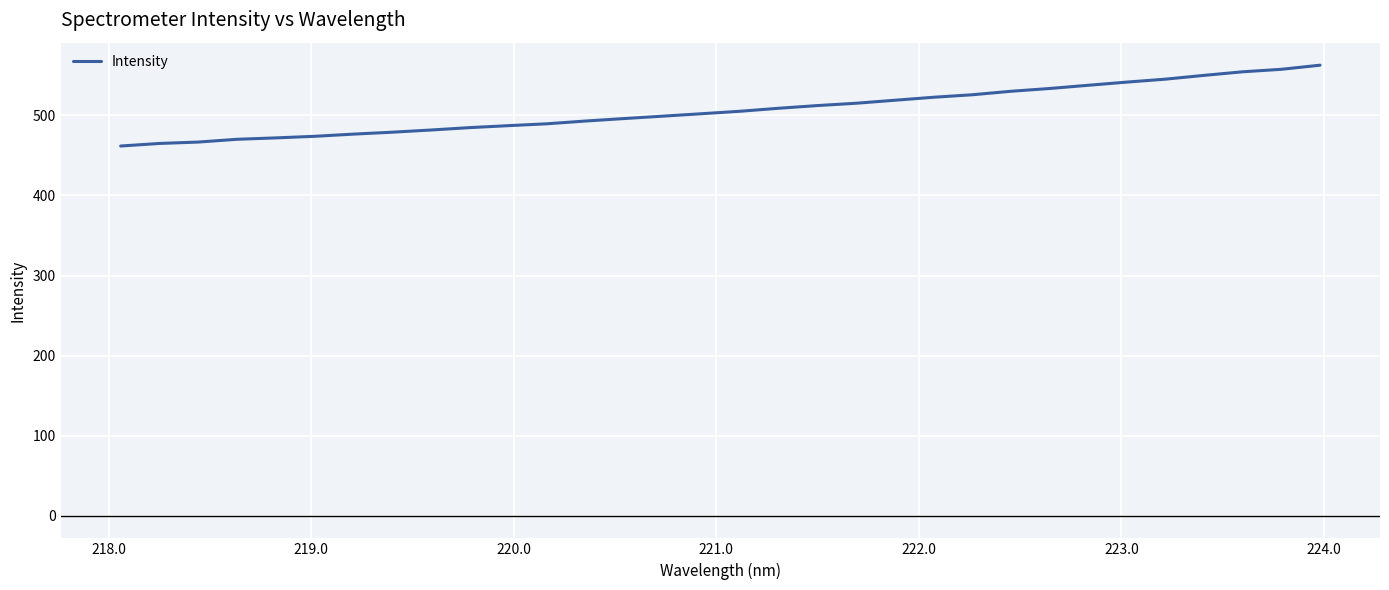

What is the difference between the maximum and minimum values?

100.9